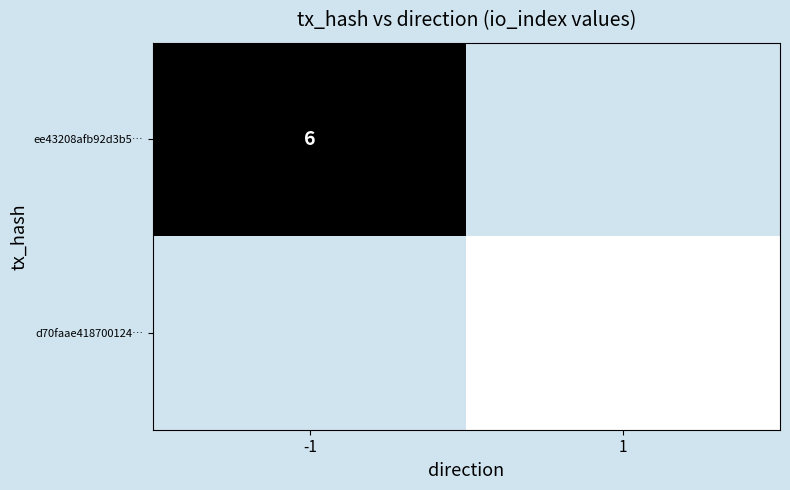

At which category does the chart reach its minimum across all series?

-1